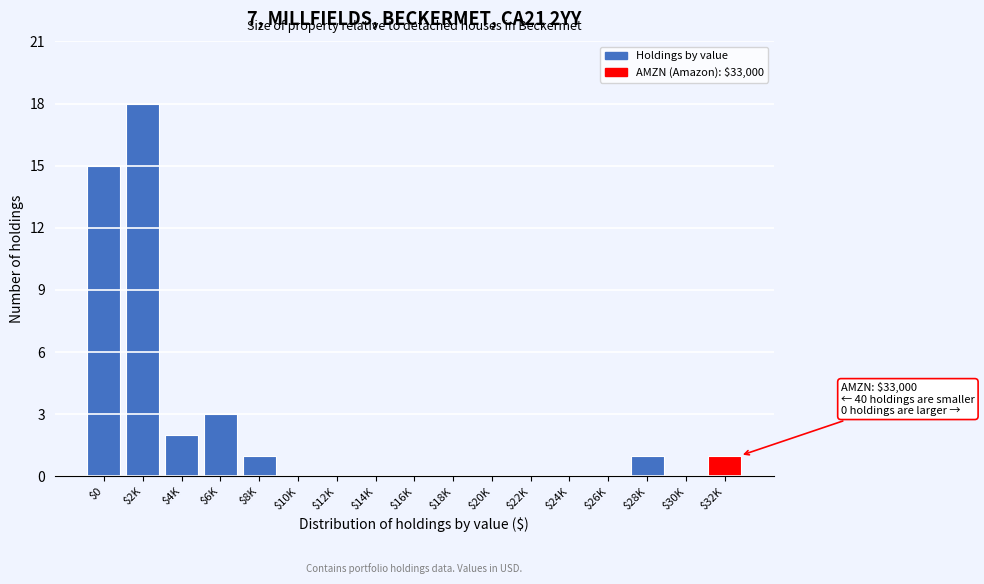

What is the maximum value shown in the chart?

18